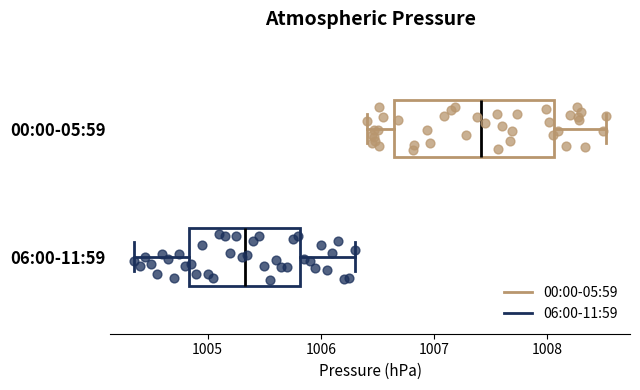

Where does the left whisker of the box for 00:00-05:59 end on the x-axis? The values are not printed on the chart, so give them approximately, as read against the axis.

1006.4